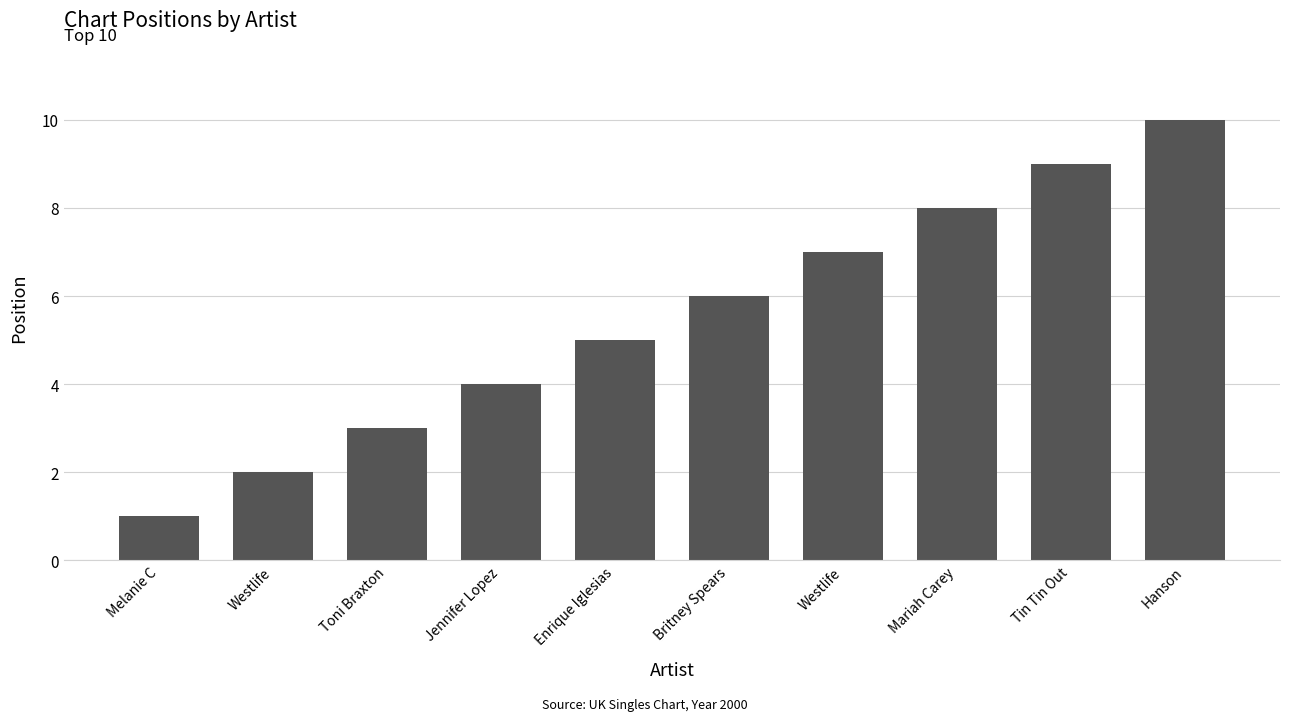

The value at Westlife is 7. True or false?

True